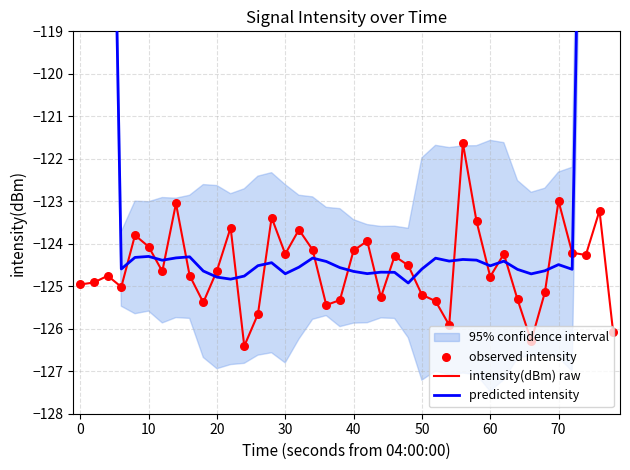

What is the lowest value of the intensity(dBm) raw series?

-126.4